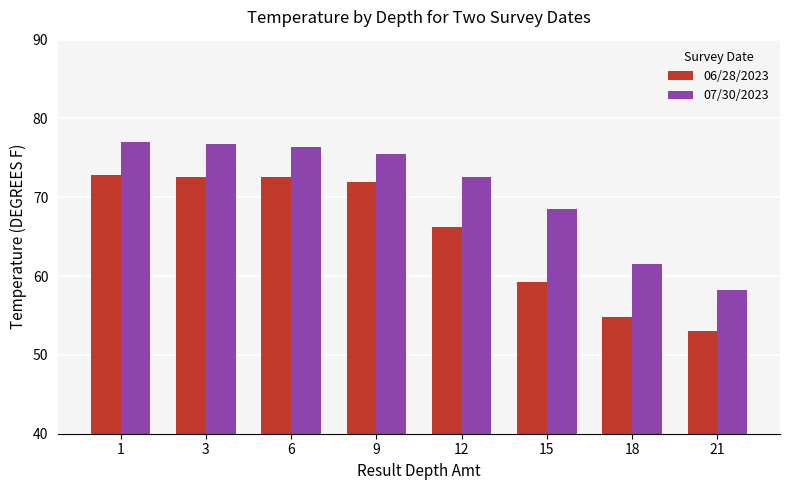

What is the total value across all series at 21?

111.2